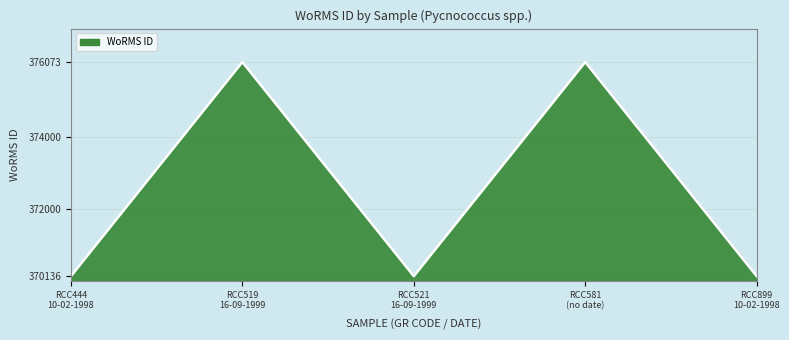

What is the minimum value shown in the chart?

370136